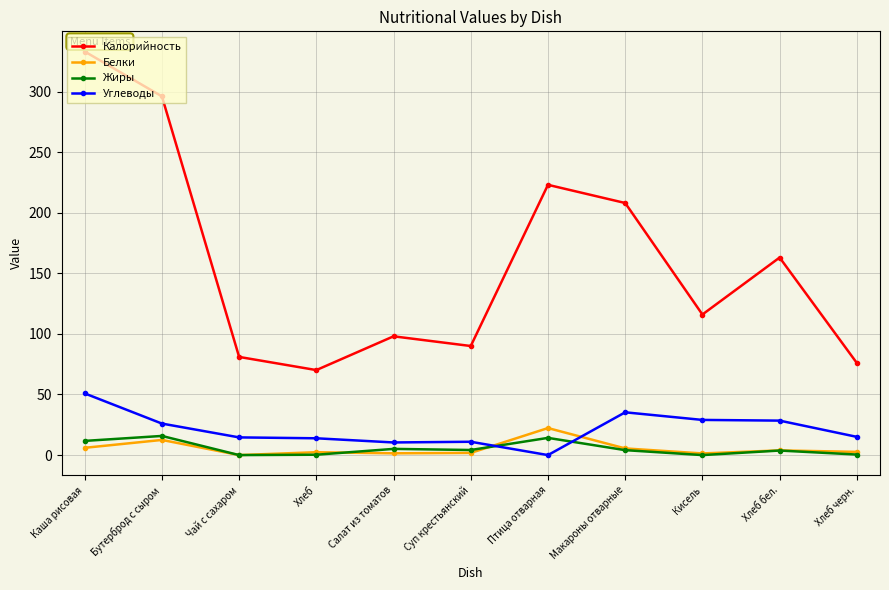

Which series changed the most between Макароны отварные and Кисель?

Калорийность